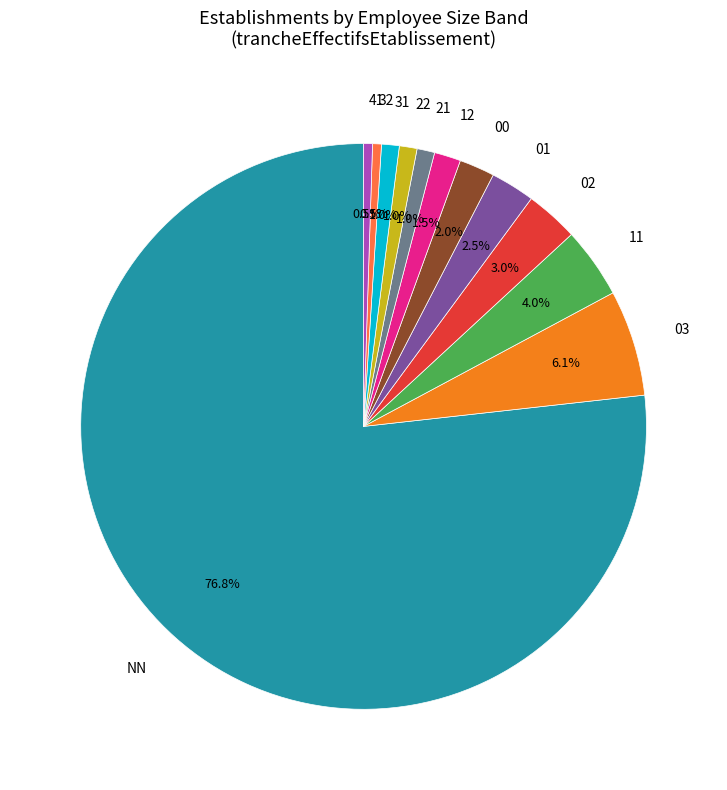

Which has a higher value, 32 or 31?

31